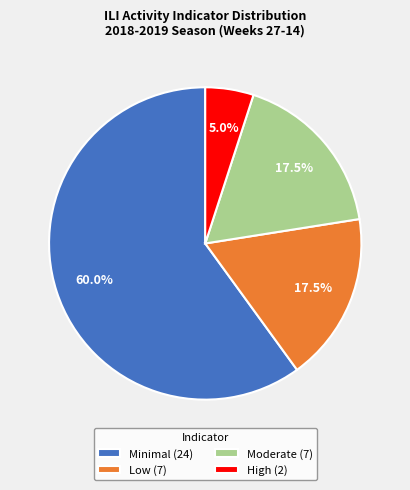

Does any single category account for the majority?

Yes